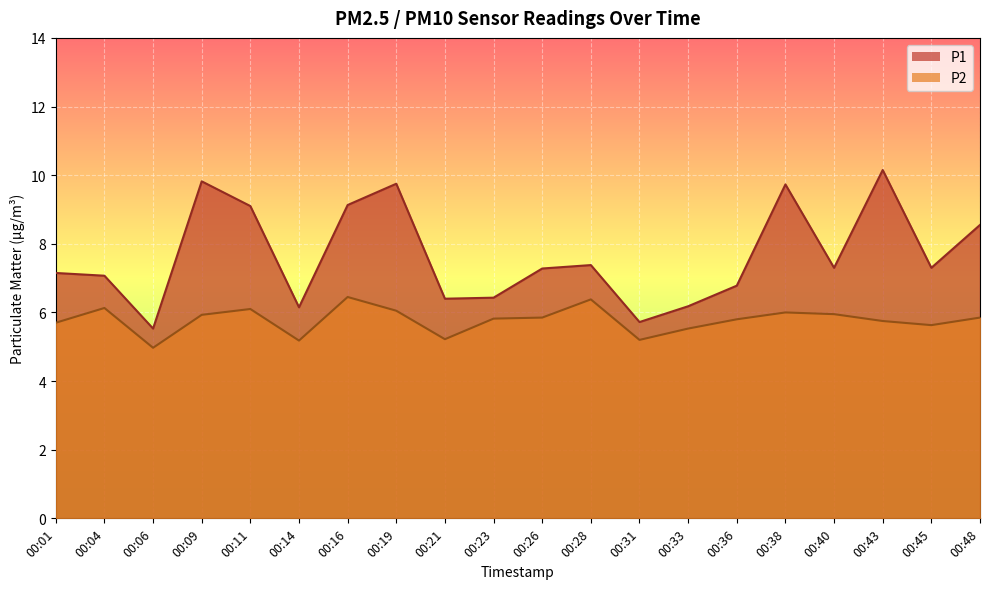

What are all the series names shown in the legend?

P1, P2